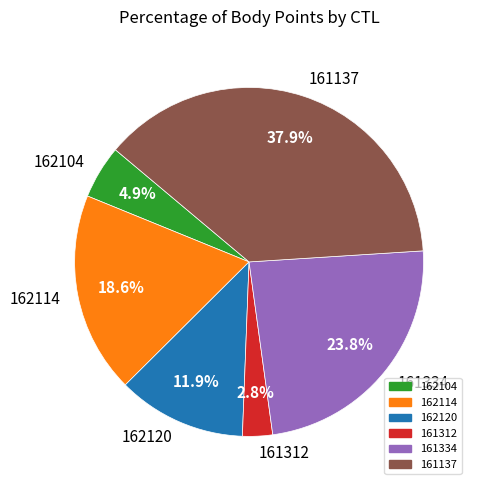

How much of the chart is everything except 162104?

95.1%